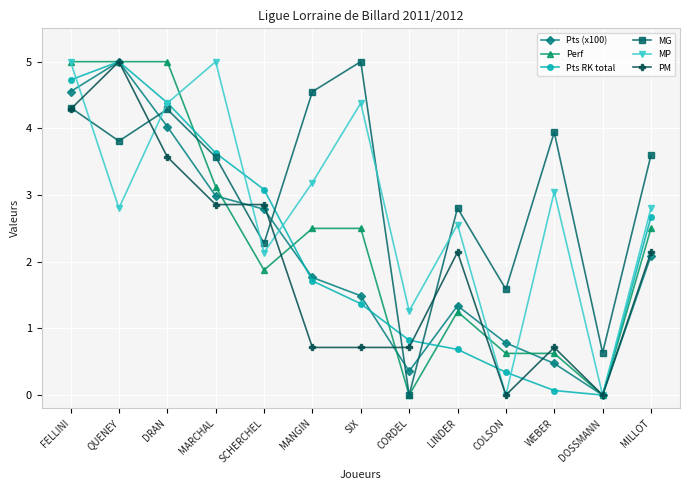

How many values in the MP series are below 2?

3